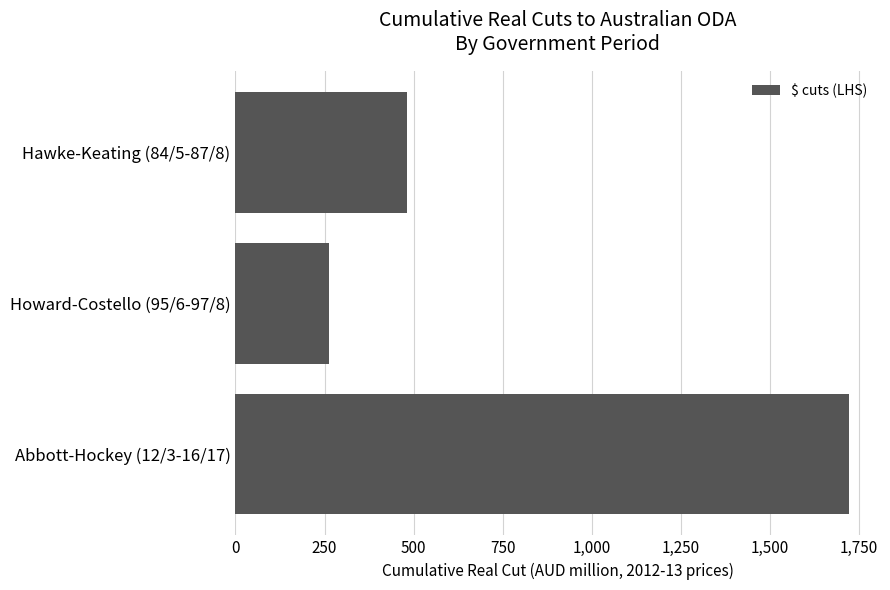

Between Hawke-Keating (84/5-87/8) and Howard-Costello (95/6-97/8), which is larger?

Hawke-Keating (84/5-87/8)